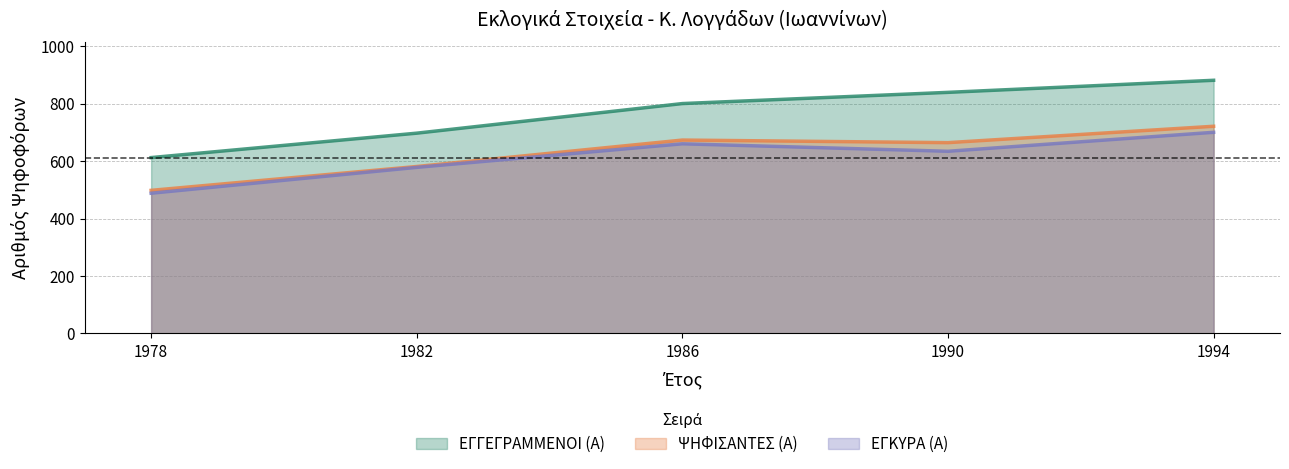

True or false: ΕΓΓΕΓΡΑΜΜΕΝΟΙ (Α) and ΕΓΚΥΡΑ (Α) cross at least once.

False